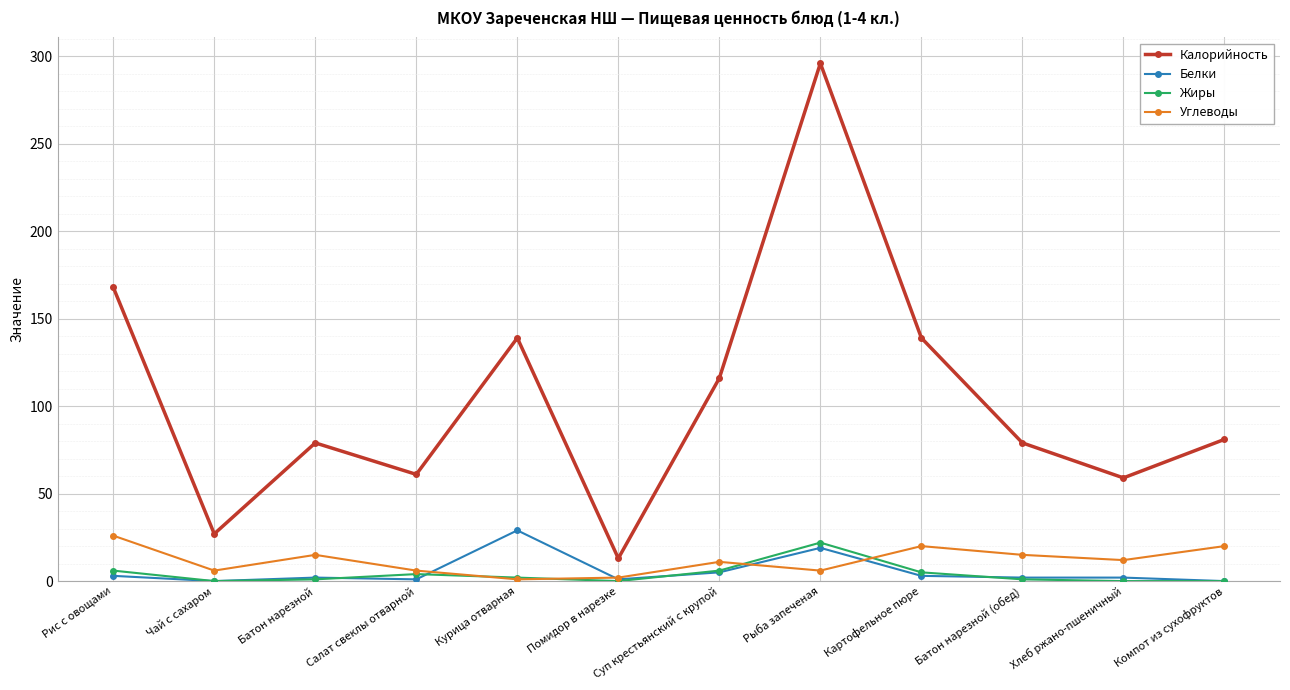

The Жиры series shows 22 at Рыба запеченая. True or false?

True